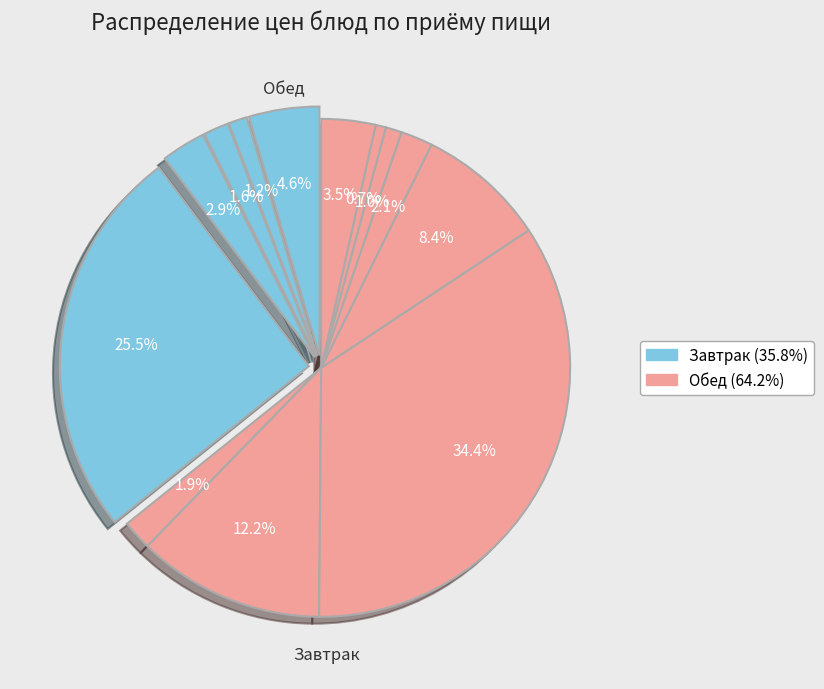

To the nearest percent, what is the average slice percentage?

8%